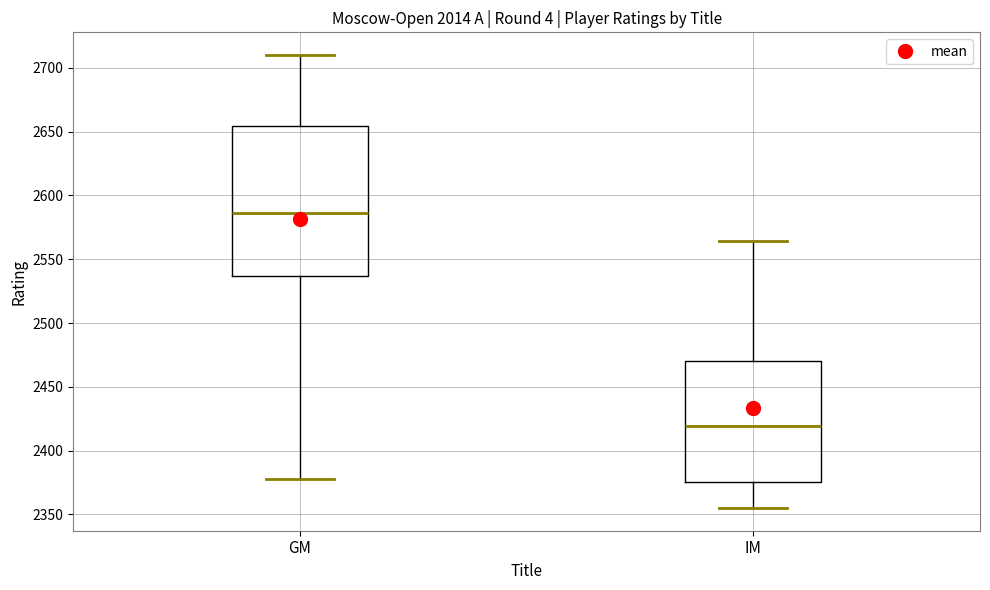

Which box's median line is the lowest?

IM